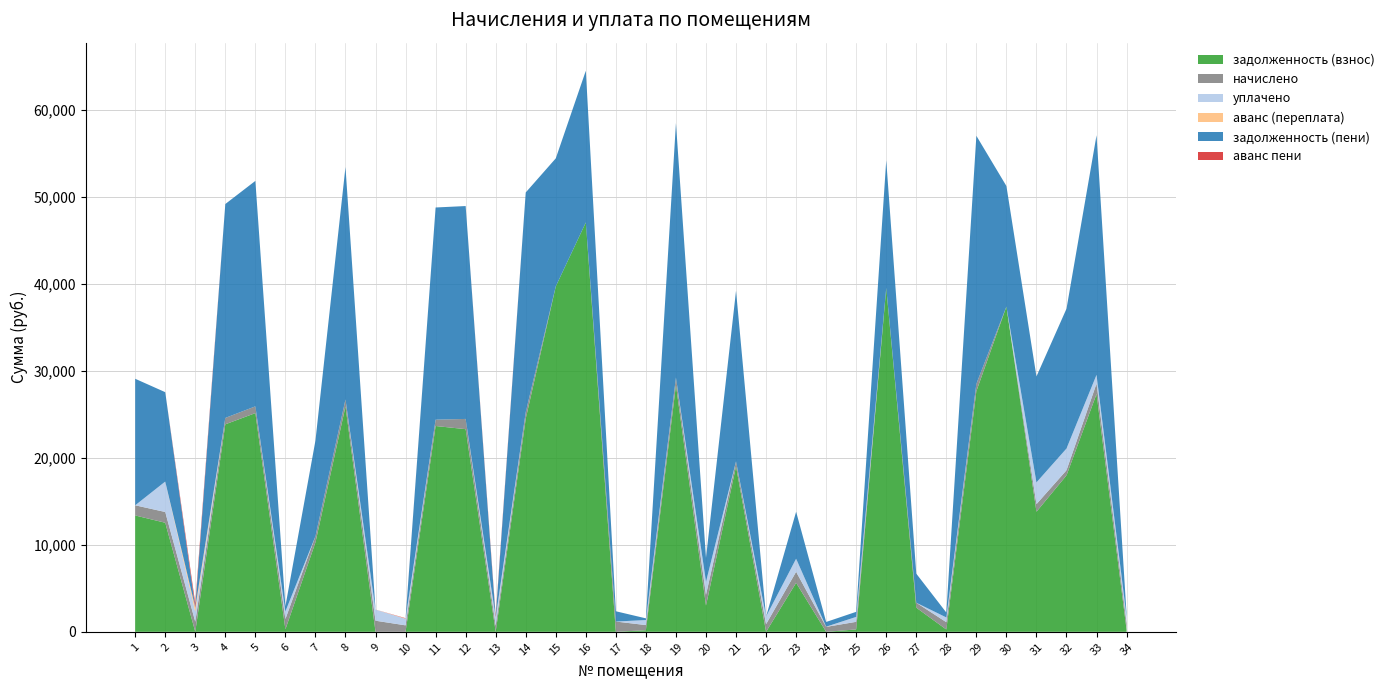

Reading left to right, transcribe all the data shown in this chart.

задолженность (взнос): 1=13377.5	2=12539.6	3=0.0	4=23856.1	5=25145.6	6=280.8	7=10275.8	8=25919.4	9=0.0	10=0.0	11=23662.8	12=23299.3	13=0.0	14=24500.9	15=39717.1	16=47067.5	17=0.0	18=186.1	19=28369.4	20=3016.5	21=19020.5	22=2.5	23=5630.4	24=0.0	25=272.8	26=39549.5	27=2775.7	28=262.9	29=27660.4	30=37396.1	31=13805.1	32=17982.5	33=27343.6	34=237.5
начислено: 1=1169.3	2=1237.0	3=1155.4	4=737.0	5=776.9	6=1189.2	7=719.1	8=800.8	9=1276.9	10=743.0	11=731.1	12=1177.3	13=713.1	14=757.0	15=-24996.6	16=-29622.7	17=1181.2	18=587.6	19=876.5	20=1233.8	21=587.6	22=876.5	23=1272.9	24=565.7	25=876.5	26=-24891.1	27=567.7	28=844.6	29=854.6	30=-23535.8	31=874.5	32=591.6	33=1203.2	34=762.9
уплачено: 1=0.0	2=3500.0	3=1159.0	4=0.0	5=0.0	6=874.0	7=0.0	8=0.0	9=1276.4	10=758.0	11=0.0	12=0.0	13=896.3	14=0.0	15=0.0	16=0.0	17=0.0	18=578.0	19=0.0	20=1500.0	21=0.0	22=876.3	23=1500.0	24=0.0	25=565.0	26=0.0	27=0.0	28=544.5	29=0.0	30=0.0	31=2500.0	32=2500.0	33=1000.0	34=746.1
аванс (переплата): 1=0.0	2=0.0	3=484.1	4=0.0	5=0.0	6=0.0	7=0.0	8=0.0	9=4.5	10=26.4	11=0.0	12=0.0	13=54.6	14=0.0	15=0.0	16=0.0	17=0.0	18=0.0	19=0.0	20=0.0	21=0.0	22=0.0	23=0.0	24=23.4	25=0.0	26=0.0	27=0.0	28=0.0	29=0.0	30=0.0	31=0.0	32=0.0	33=0.0	34=0.0
задолженность (пени): 1=14546.8	2=10276.6	3=0.0	4=24593.2	5=25922.5	6=596.0	7=10994.9	8=26720.2	9=0.0	10=0.0	11=24393.9	12=24476.5	13=0.0	14=25257.8	15=14720.5	16=17444.8	17=1181.2	18=195.7	19=29245.9	20=2750.3	21=19608.1	22=2.6	23=5403.3	24=542.4	25=584.3	26=14658.4	27=3343.4	28=563.0	29=28514.9	30=13860.3	31=12179.6	32=16074.1	33=27546.8	34=254.3
аванс пени: 1=0.0	2=0.0	3=487.7	4=0.0	5=0.0	6=0.0	7=0.0	8=0.0	9=4.1	10=41.4	11=0.0	12=0.0	13=237.8	14=0.0	15=0.0	16=0.0	17=0.0	18=0.0	19=0.0	20=0.0	21=0.0	22=0.0	23=0.0	24=0.0	25=0.0	26=0.0	27=0.0	28=0.0	29=0.0	30=0.0	31=0.0	32=0.0	33=0.0	34=0.0